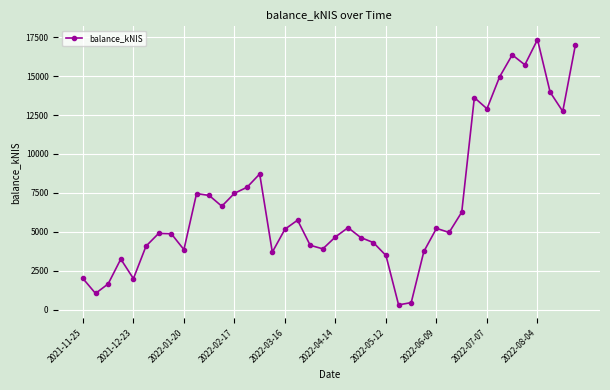

What is the value of the 27th point from the left?

452.6